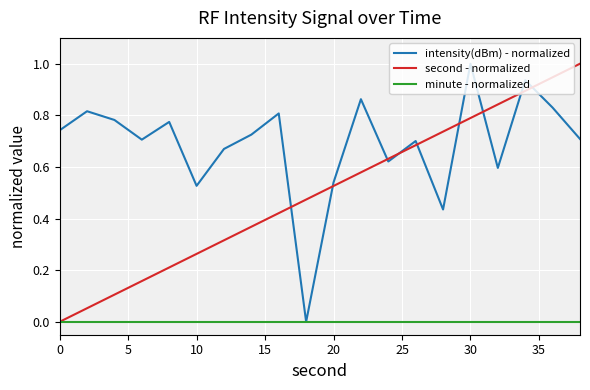

Rank the series by their average value, from highest to lowest.

intensity(dBm) - normalized, second - normalized, minute - normalized